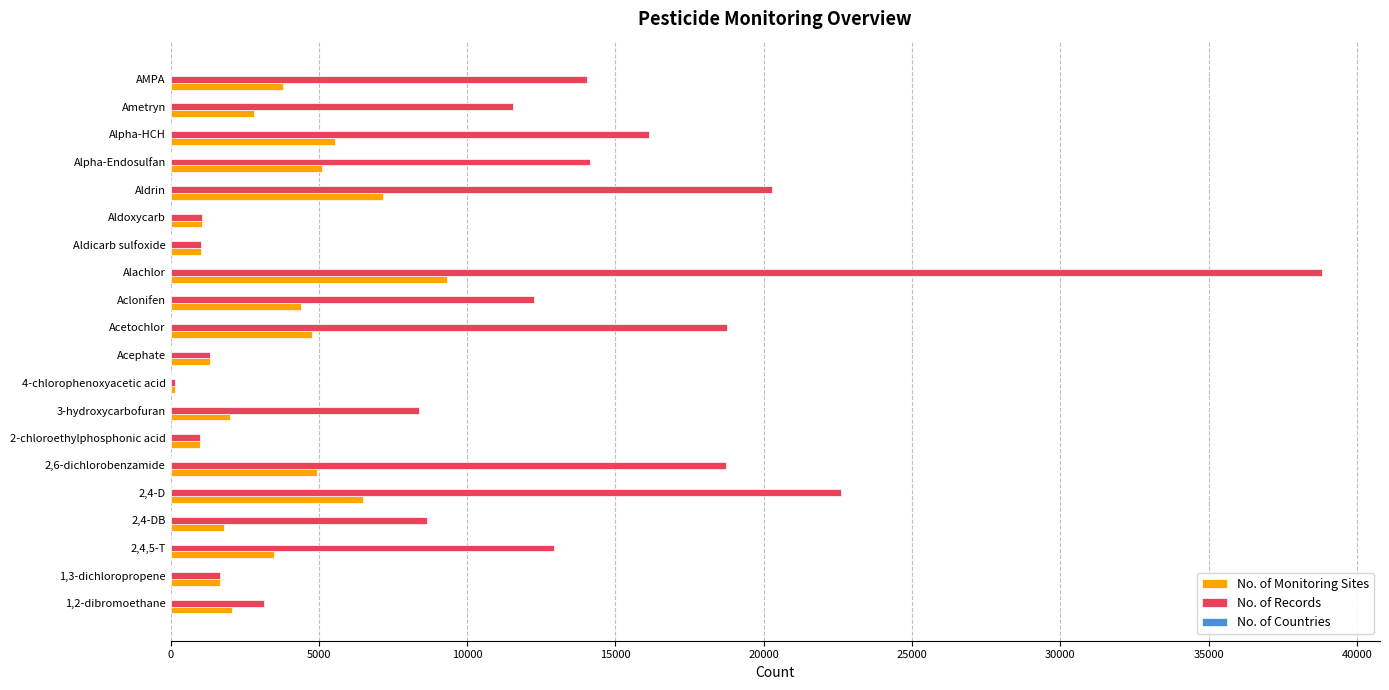

What is the sum of all No. of Monitoring Sites values?

69909